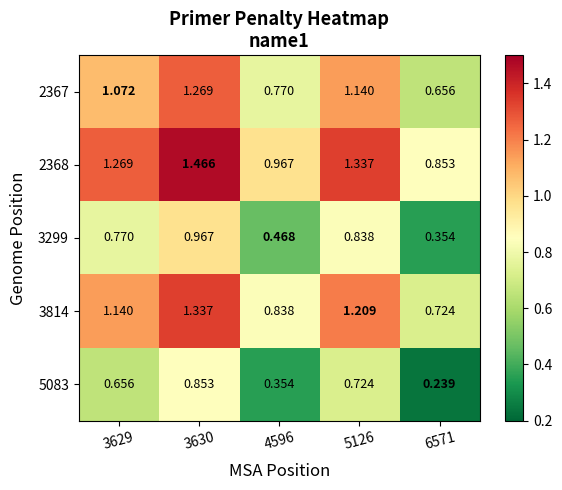

Is the value of 5083 at 3630 greater than the value of 3814 at 3629?

No